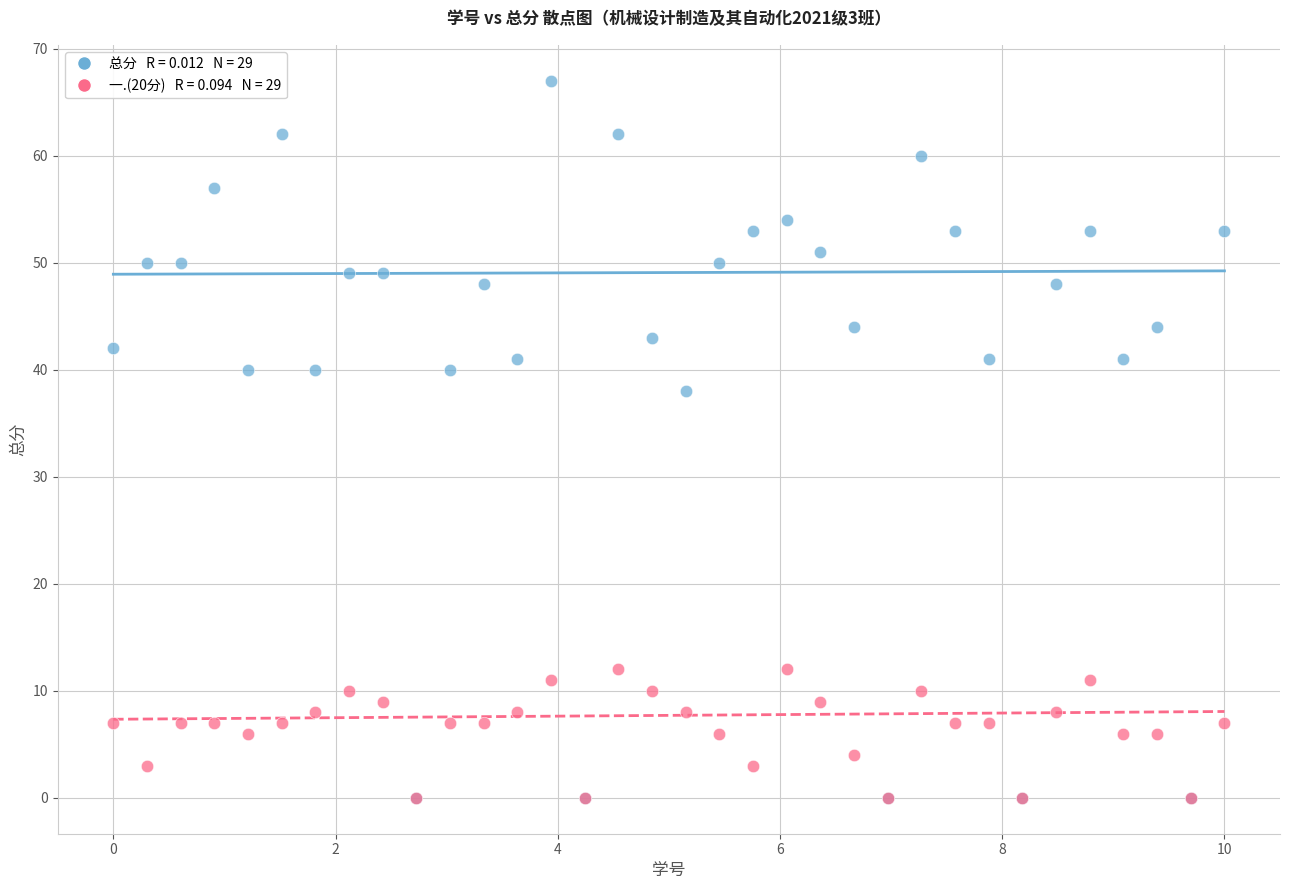

Across all series, what Y value is closest to 33?

38